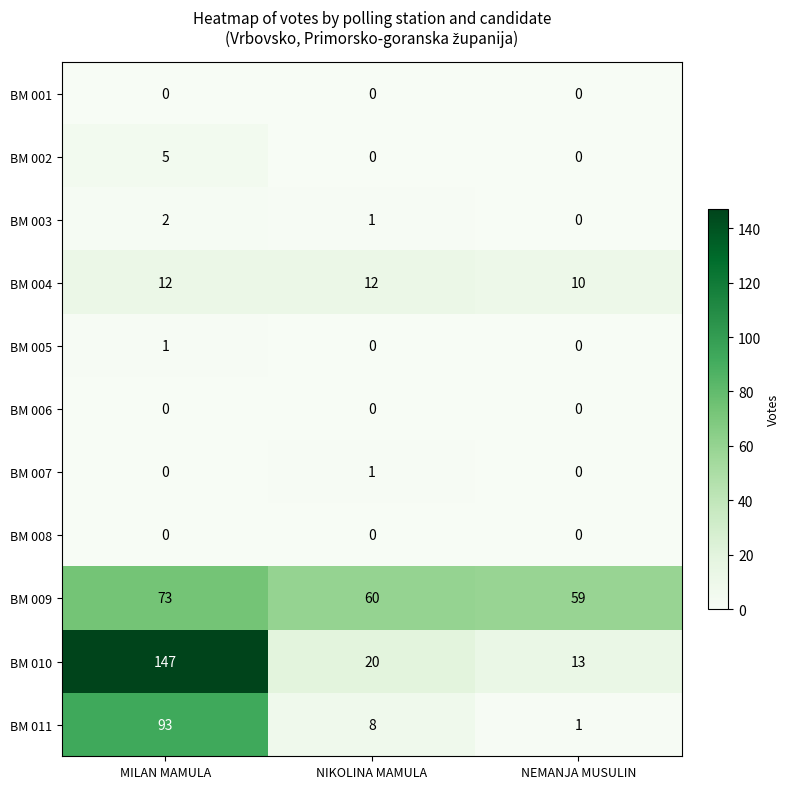

Between MILAN MAMULA and NIKOLINA MAMULA, which series saw the biggest shift?

BM 010